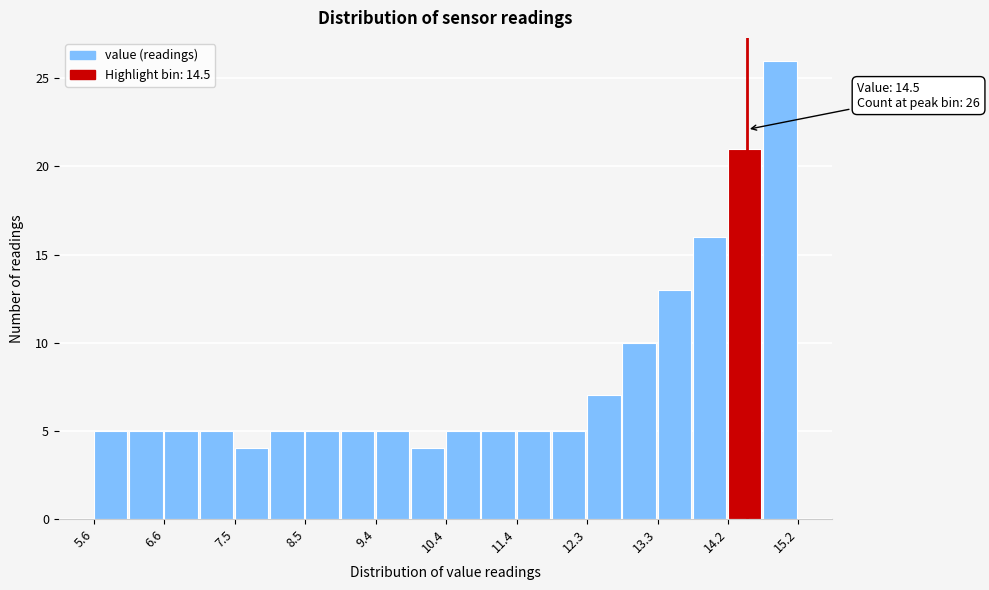

Over which range of the x-axis is the bar tallest?

14.72 to 15.20